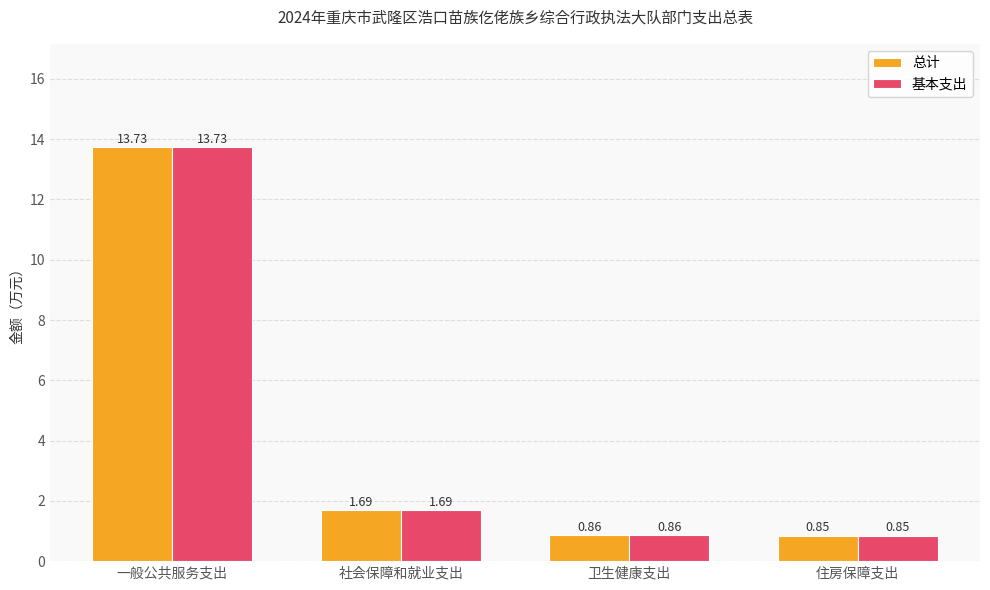

How many data points in 总计 are less than 1?

2